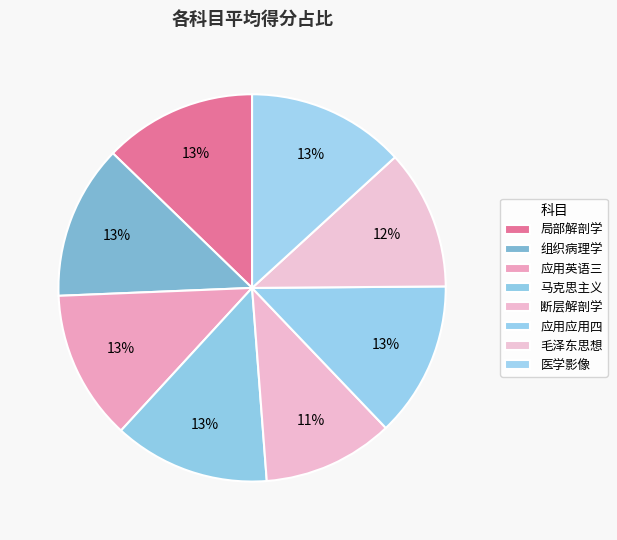

Count the number of slices in the pie.

8